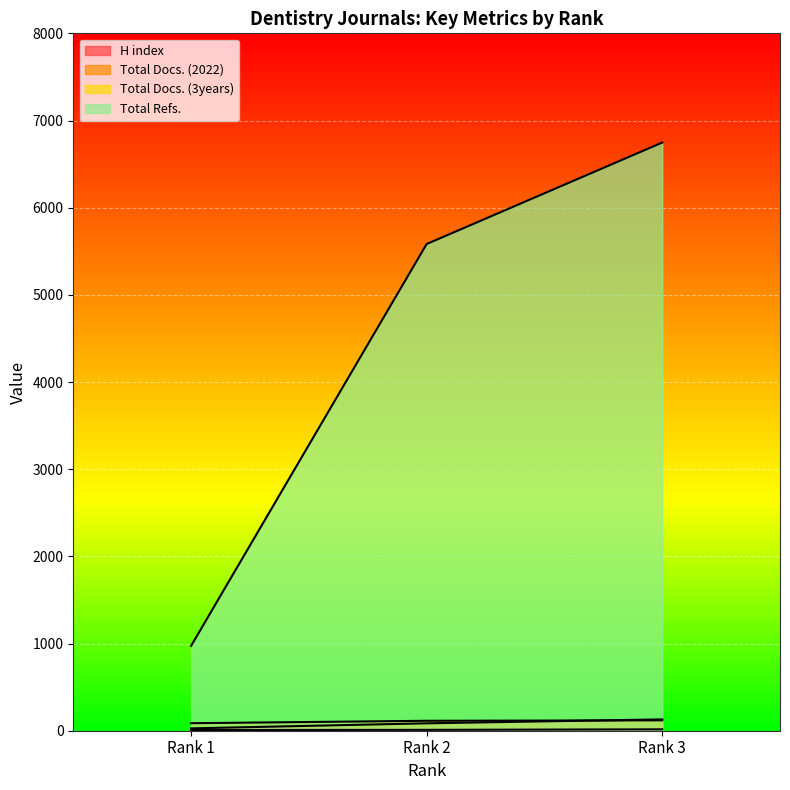

How many lines are shown in the chart?

4